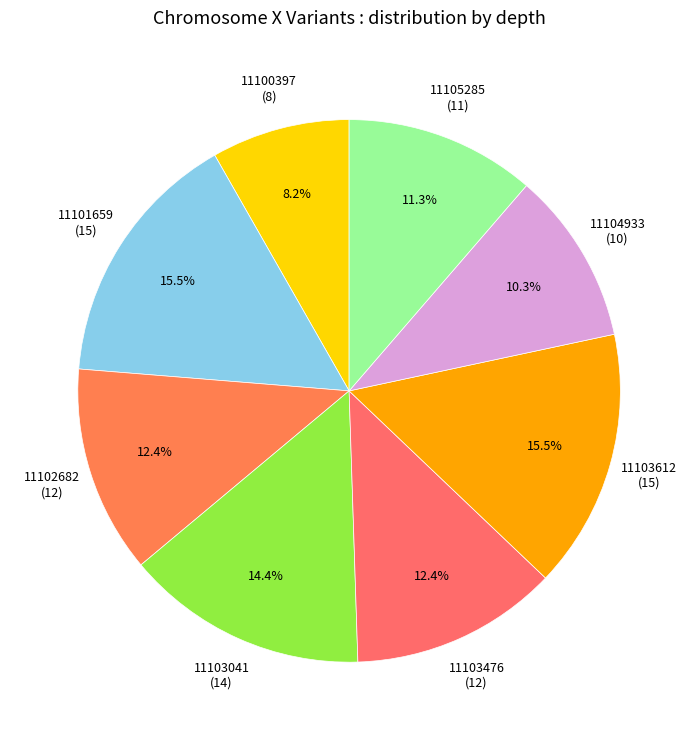

How many segments does this pie chart have?

8